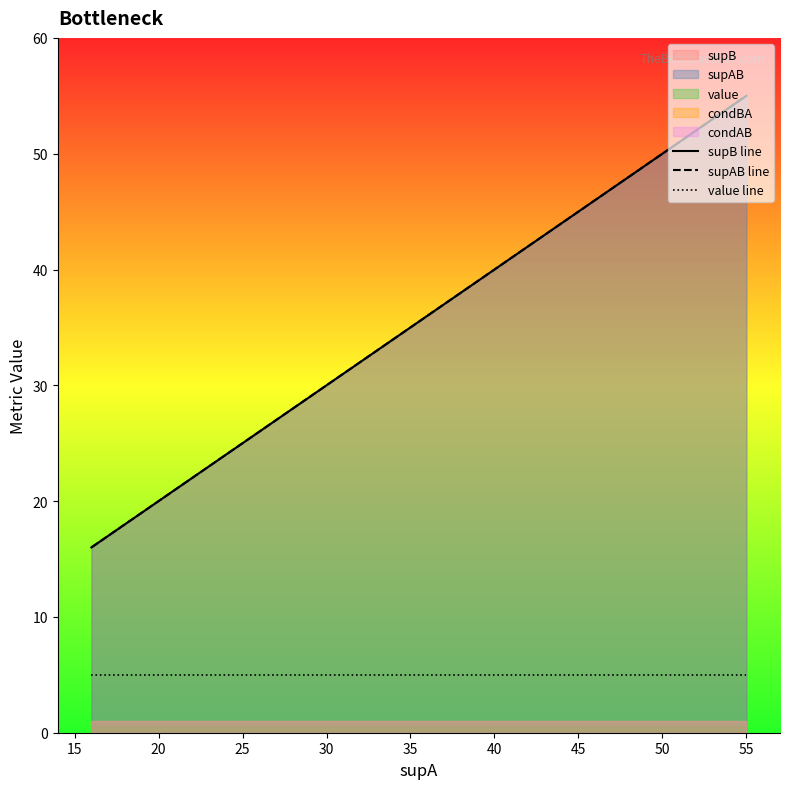

What is the value of the supB line point at the 4th from the left?

18